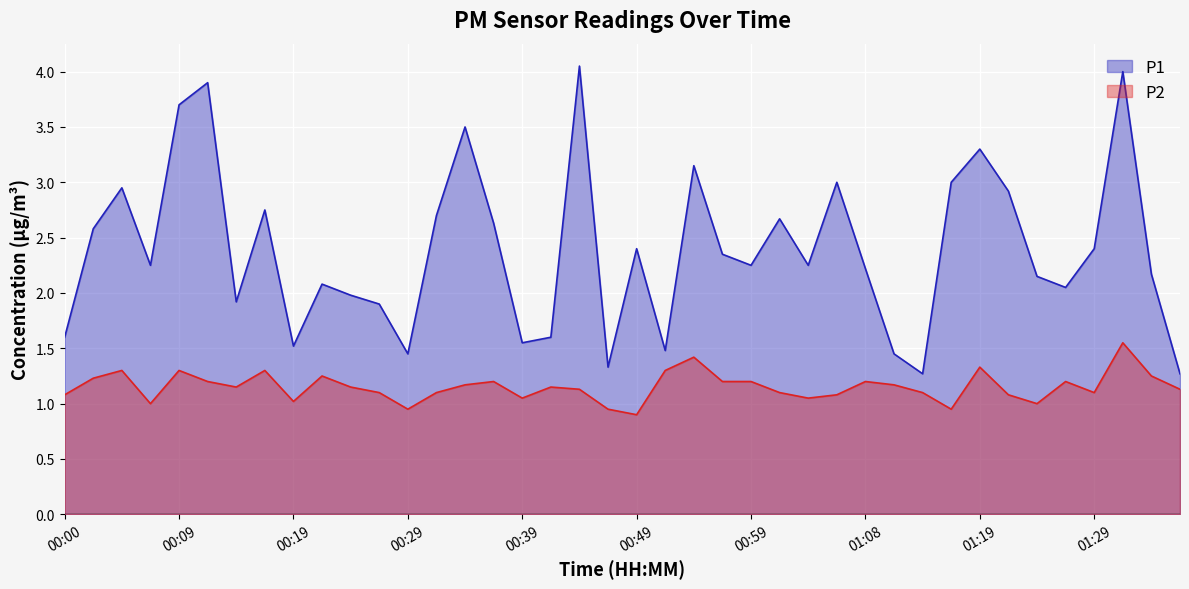

True or false: P1 and P2 cross at least once.

False